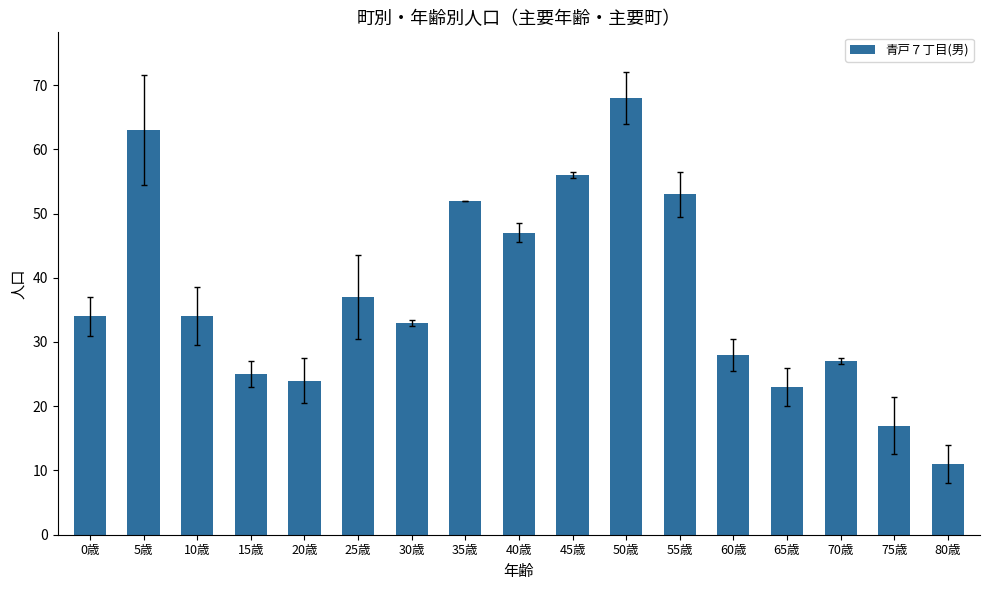

Reading right to left, extract all data points from this chart.

80歳=11	75歳=17	70歳=27	65歳=23	60歳=28	55歳=53	50歳=68	45歳=56	40歳=47	35歳=52	30歳=33	25歳=37	20歳=24	15歳=25	10歳=34	5歳=63	0歳=34